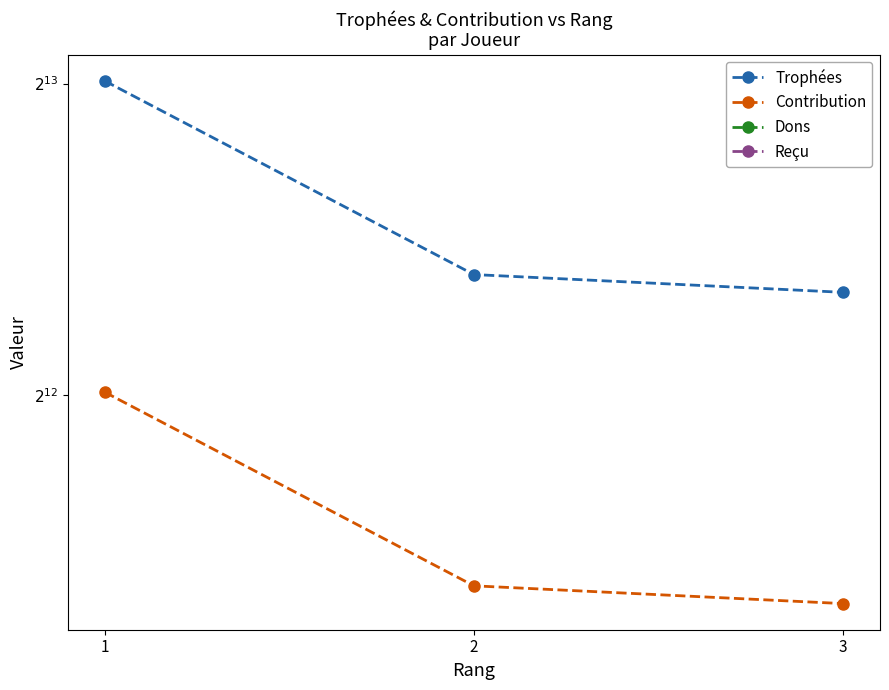

What is the value of the Contribution point at the 1st from the left?

4124